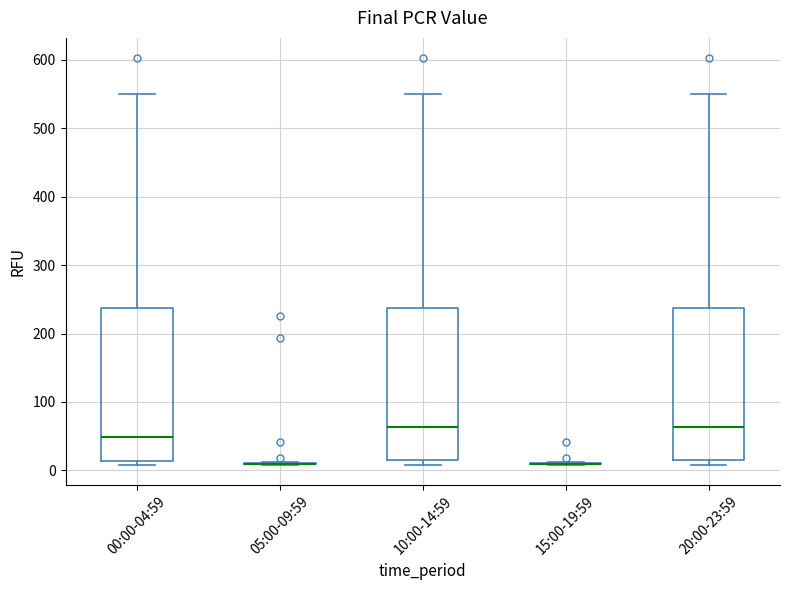

Reading left to right, read every box against the y-axis: the position of its median line, the range the box covers, and the ends of its whiskers. The values are not printed on the chart, so give them approximately, as read against the axis.

00:00-04:59: median 50, box 10 to 240, whiskers 10 (just below the box's lower edge) to 550
05:00-09:59: box collapsed to a line at 10, whiskers 10 to 10
10:00-14:59: median 60, box 20 to 240, whiskers 10 to 550
15:00-19:59: box collapsed to a line at 10, whiskers 10 to 10
20:00-23:59: median 60, box 20 to 240, whiskers 10 to 550